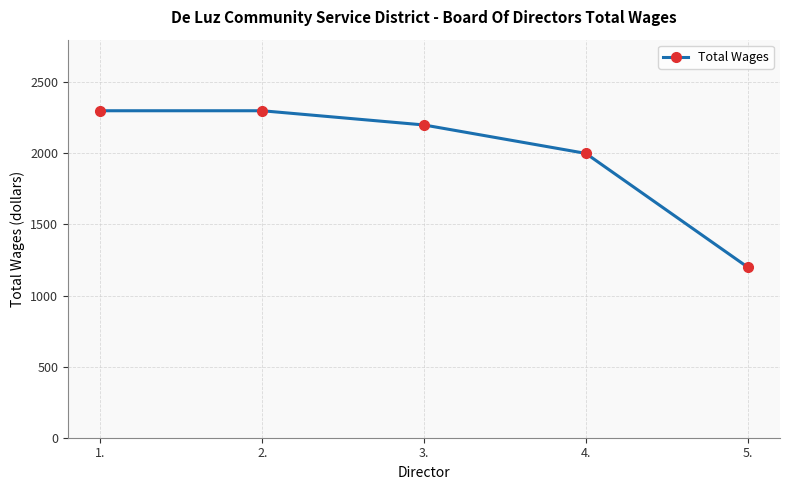

What is the approximate value at 5., to the nearest 10?

1200